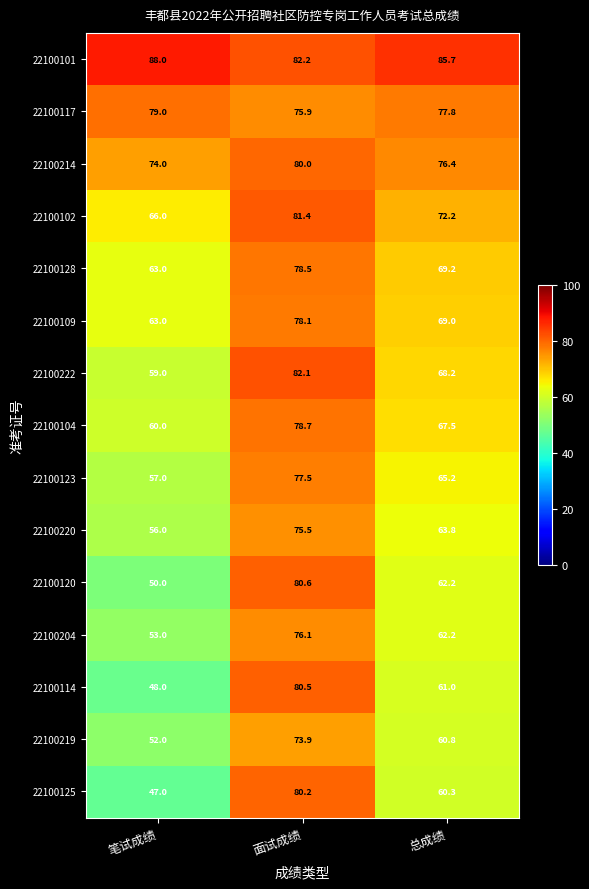

List the labels in order of 22100123 value, largest first.

面试成绩, 总成绩, 笔试成绩